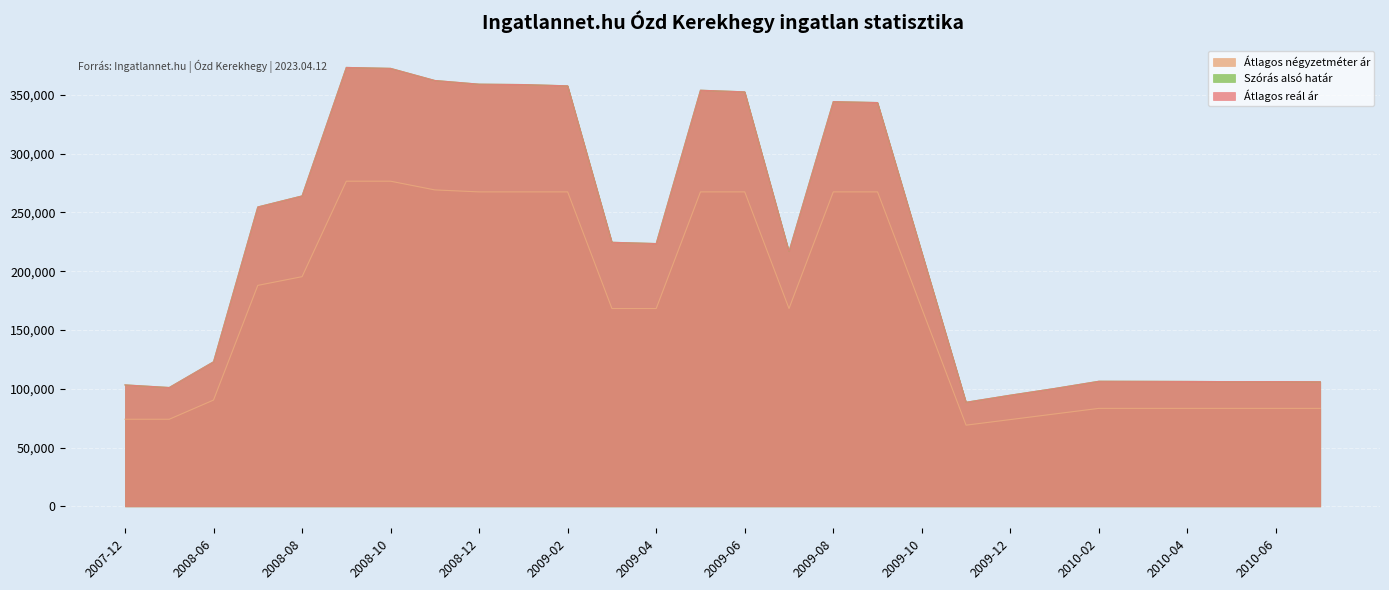

True or false: Szórás alsó határ and Átlagos négyzetméter ár cross at least once.

False